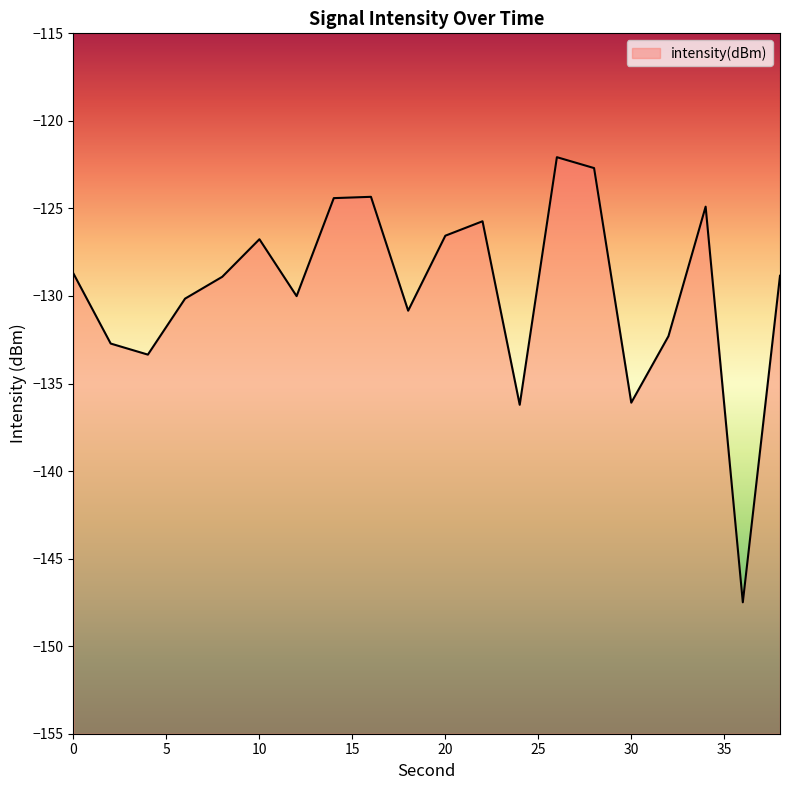

How many points are lower than both their immediate neighbors (excluding endpoints)?

6